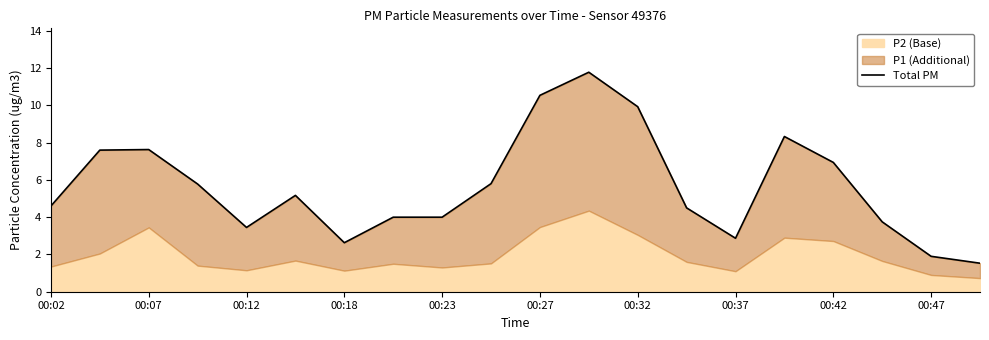

What is the value of the 12th point from the left?

11.8